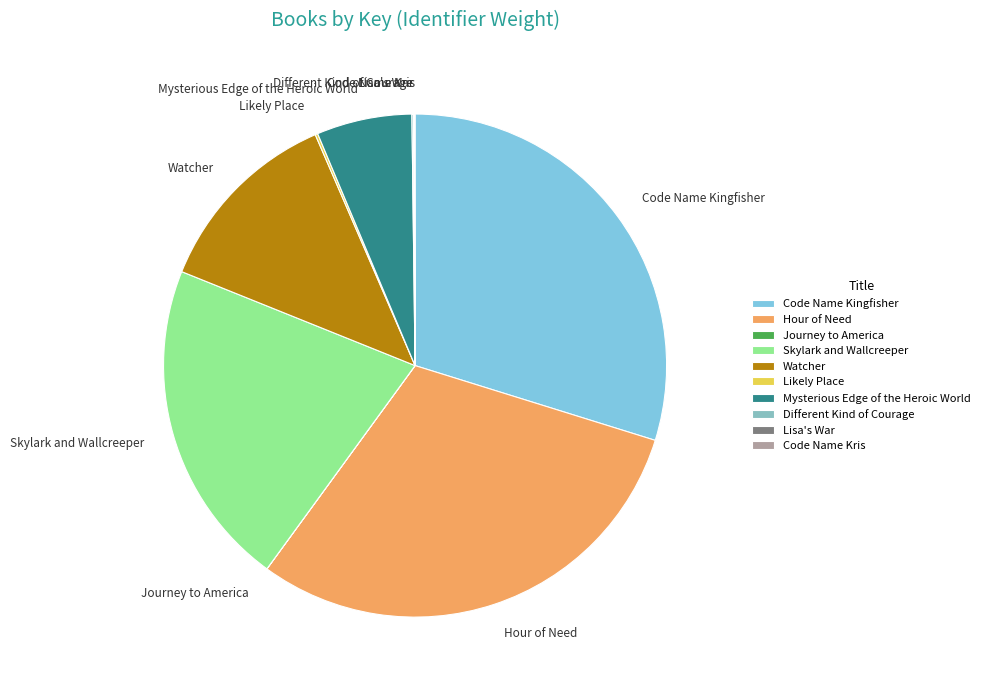

Approximately how many times larger is the value at Mysterious Edge of the Heroic World compared to Skylark and Wallcreeper?

0.3